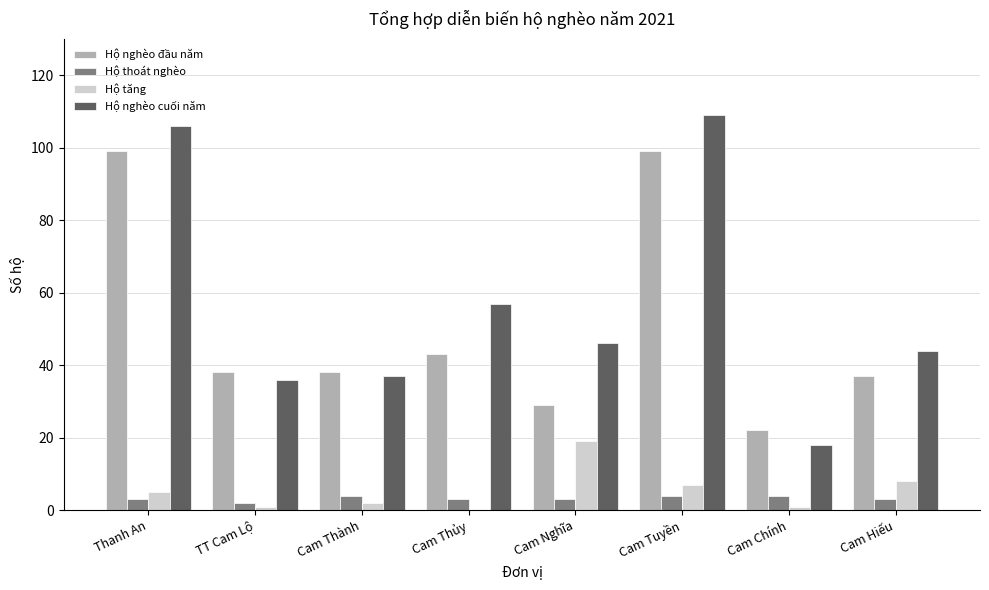

What is the highest value of the Hộ thoát nghèo series?

4